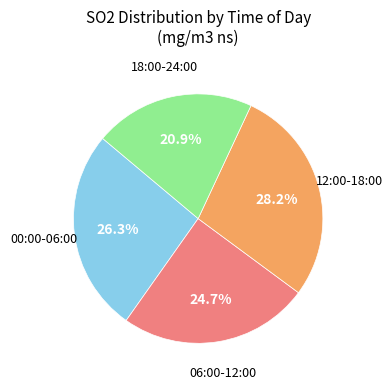

Do 12:00-18:00 and 00:00-06:00 together represent more than half of the pie?

Yes